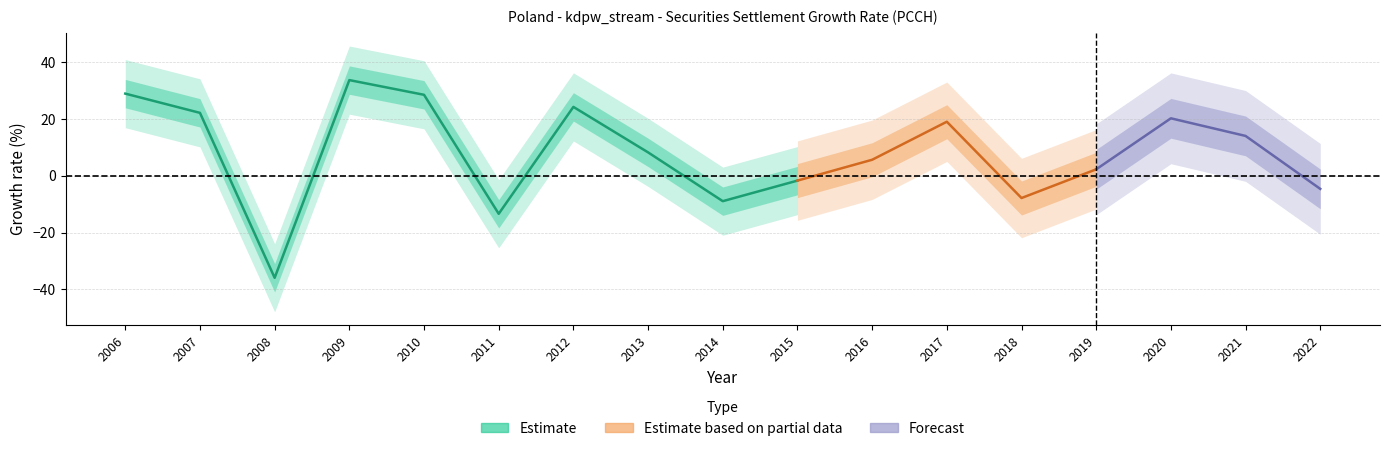

What is the greatest value displayed?

33.7